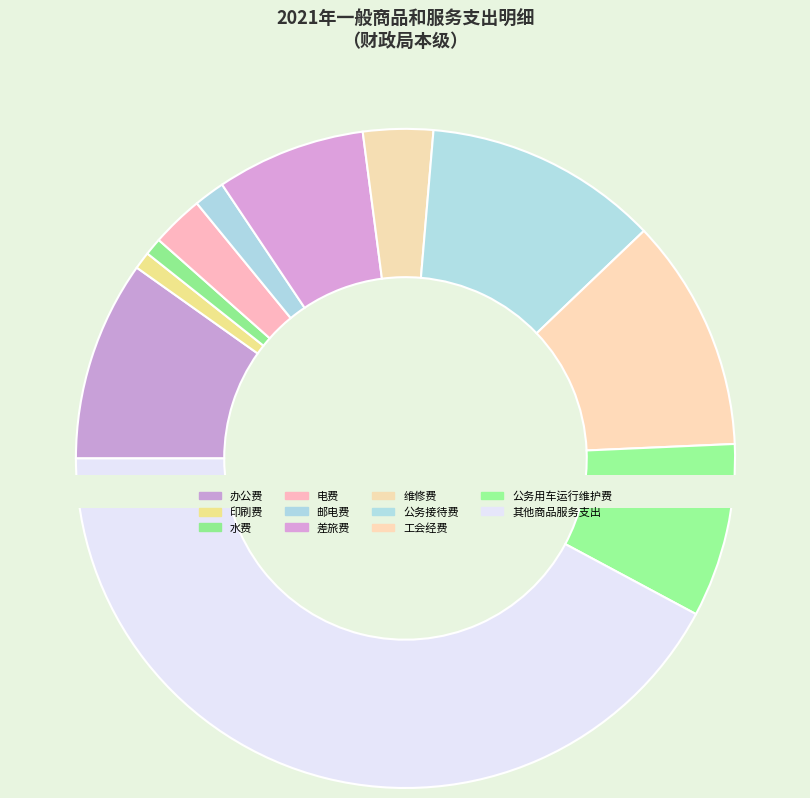

To the nearest percent, what is the combined percentage of 公务接待费 and 水费?

12%